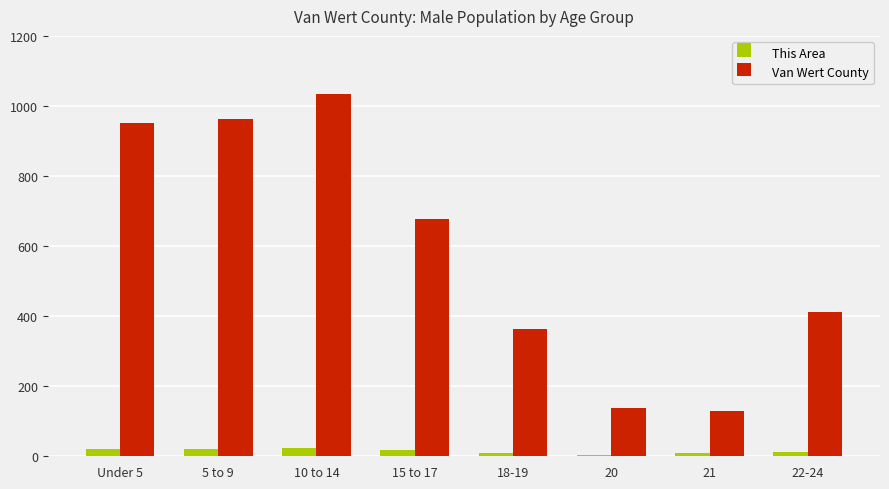

What is the label of the 2nd bar from the right?

21